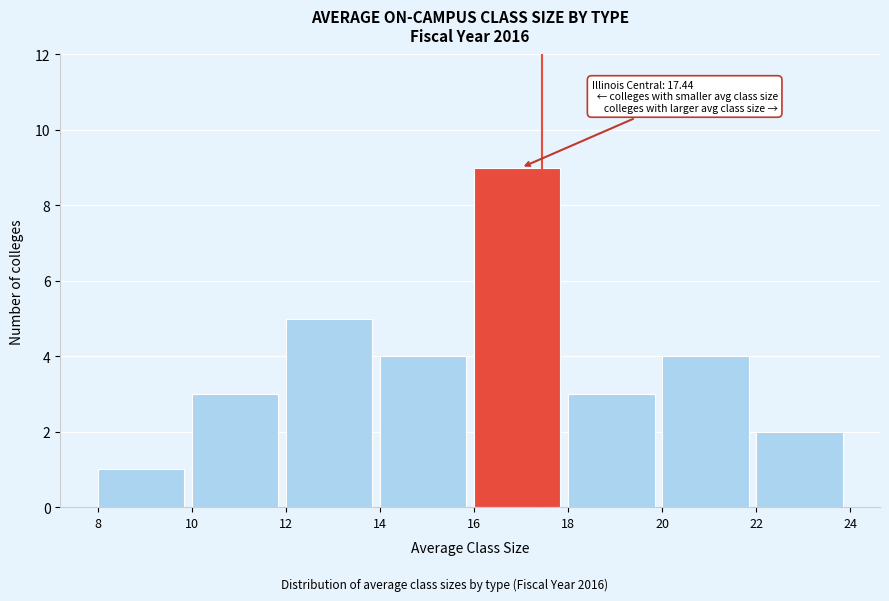

Which range on the x-axis has the tallest bar?

16 to 18